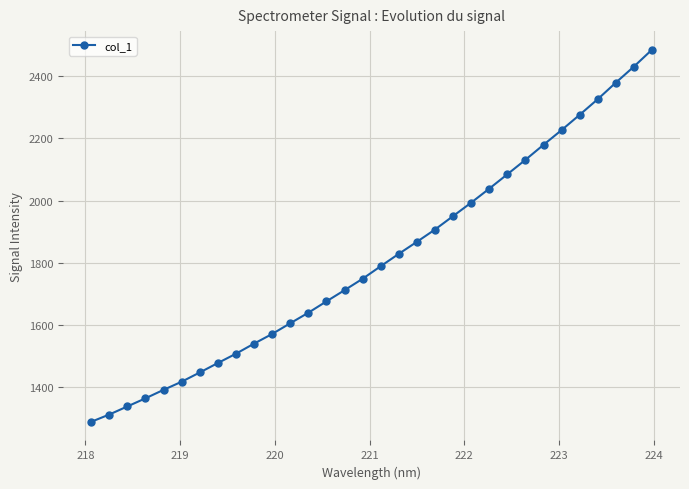

Reading left to right, what are all the values shown in this chart?

1289.2	1312.6	1338.6	1364.7	1391.9	1418.1	1447.7	1478.1	1508.0	1540.4	1571.4	1605.8	1639.7	1676.1	1712.1	1748.8	1789.1	1828.9	1867.4	1906.9	1950.0	1993.1	2038.2	2084.3	2130.7	2178.9	2226.2	2275.3	2325.5	2378.6	2430.1	2484.3